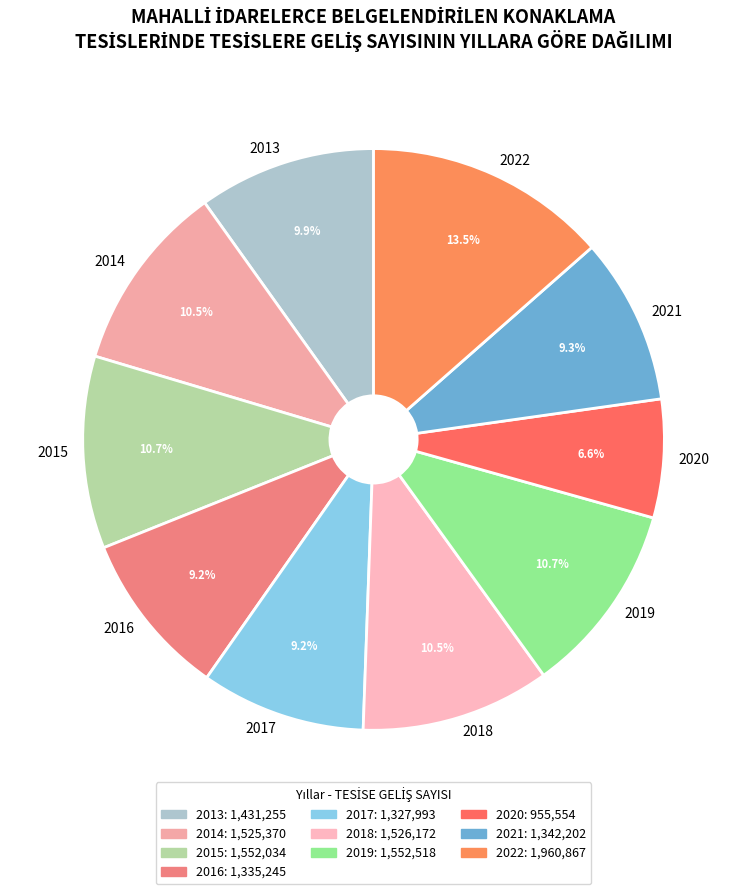

What percentage is the 2017 slice, to the nearest percent?

9%